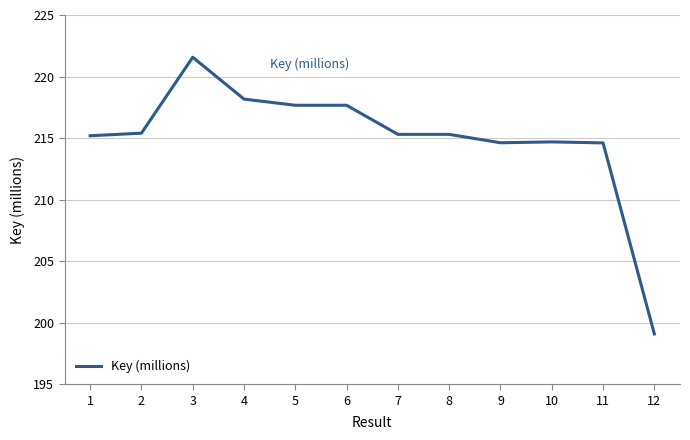

Which label corresponds to the smallest value in the chart?

12